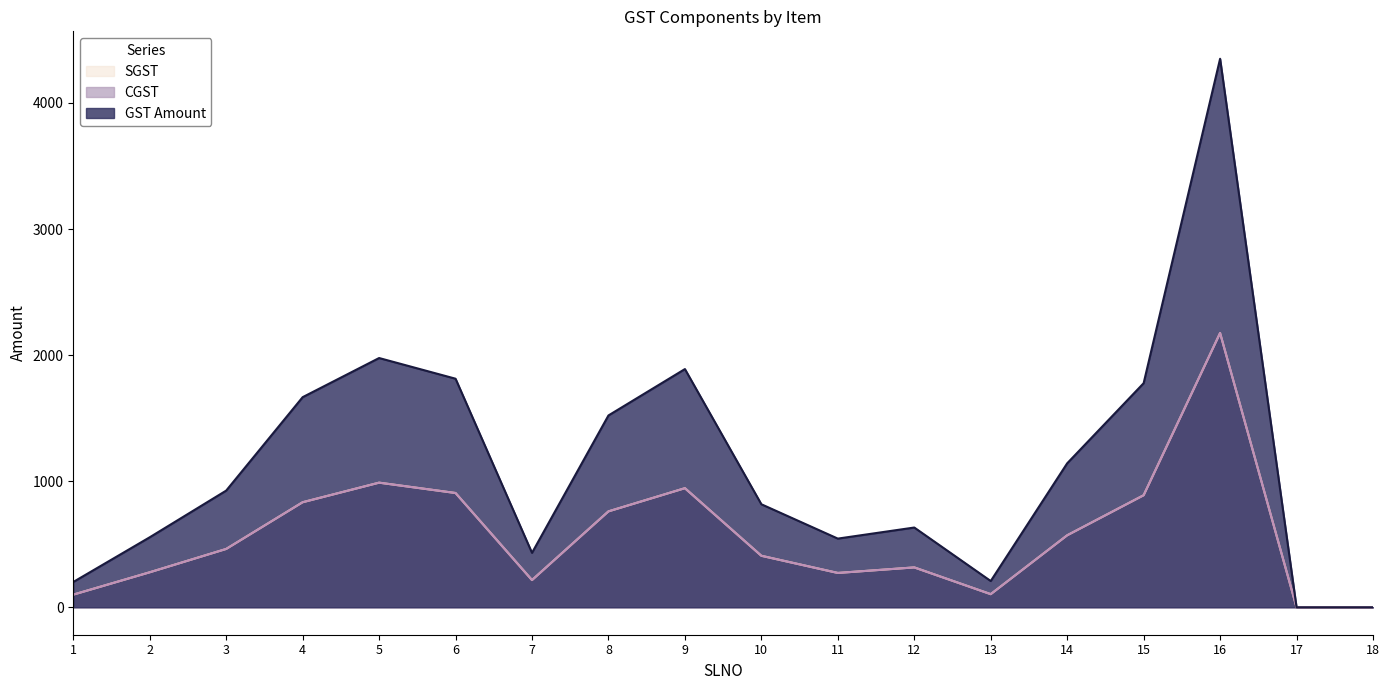

Which series has the largest total across all categories?

GST Amount